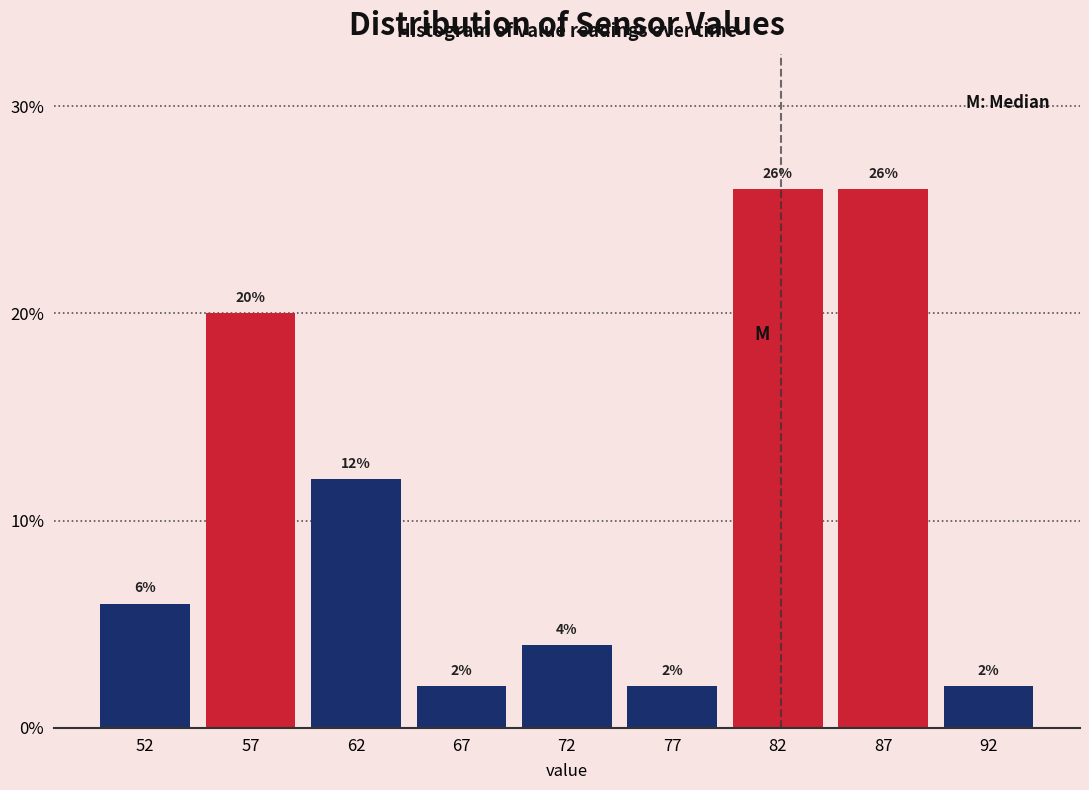

Reading left to right, what are all the values shown in this chart?

6	20	12	2	4	2	26	26	2